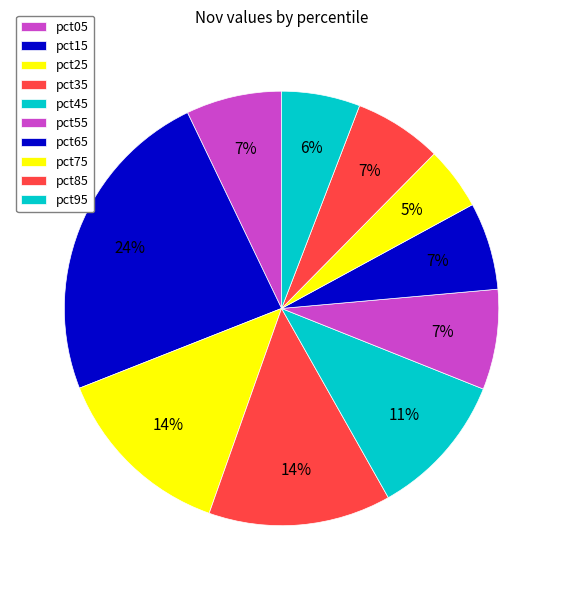

How many slices are in this pie chart?

10